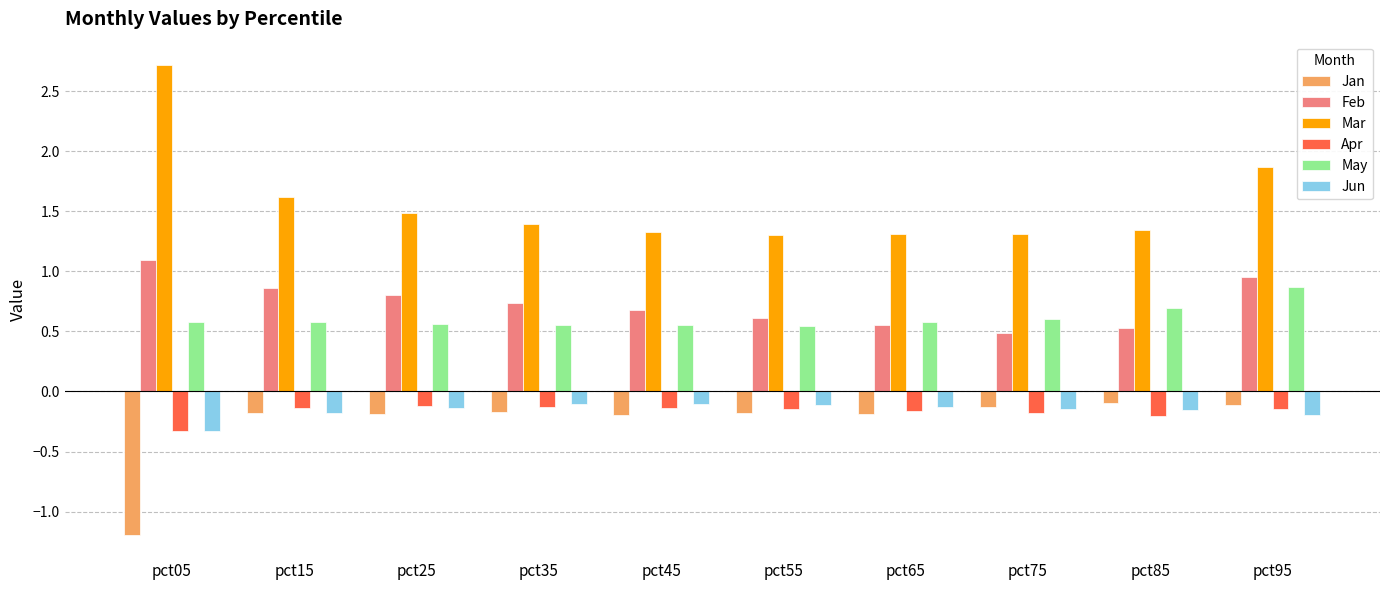

At how many categories does at least one series exceed 0?

10